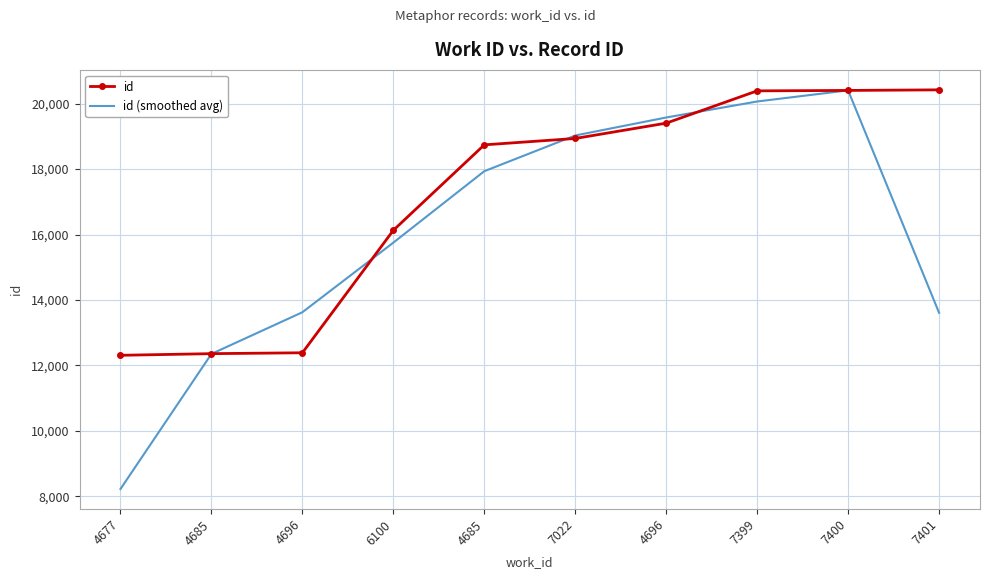

What is the sum of all id (smoothed avg) values?

160571.7